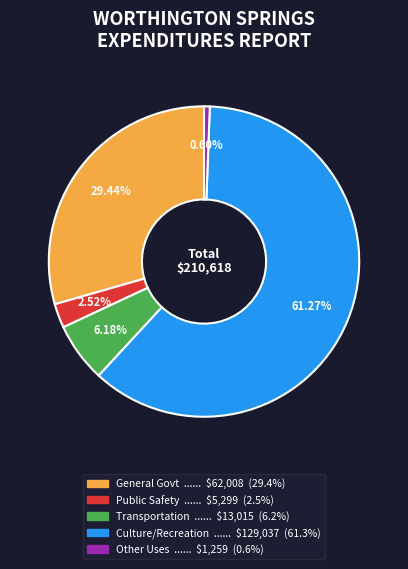

Is there any slice that represents more than half of the pie?

Yes